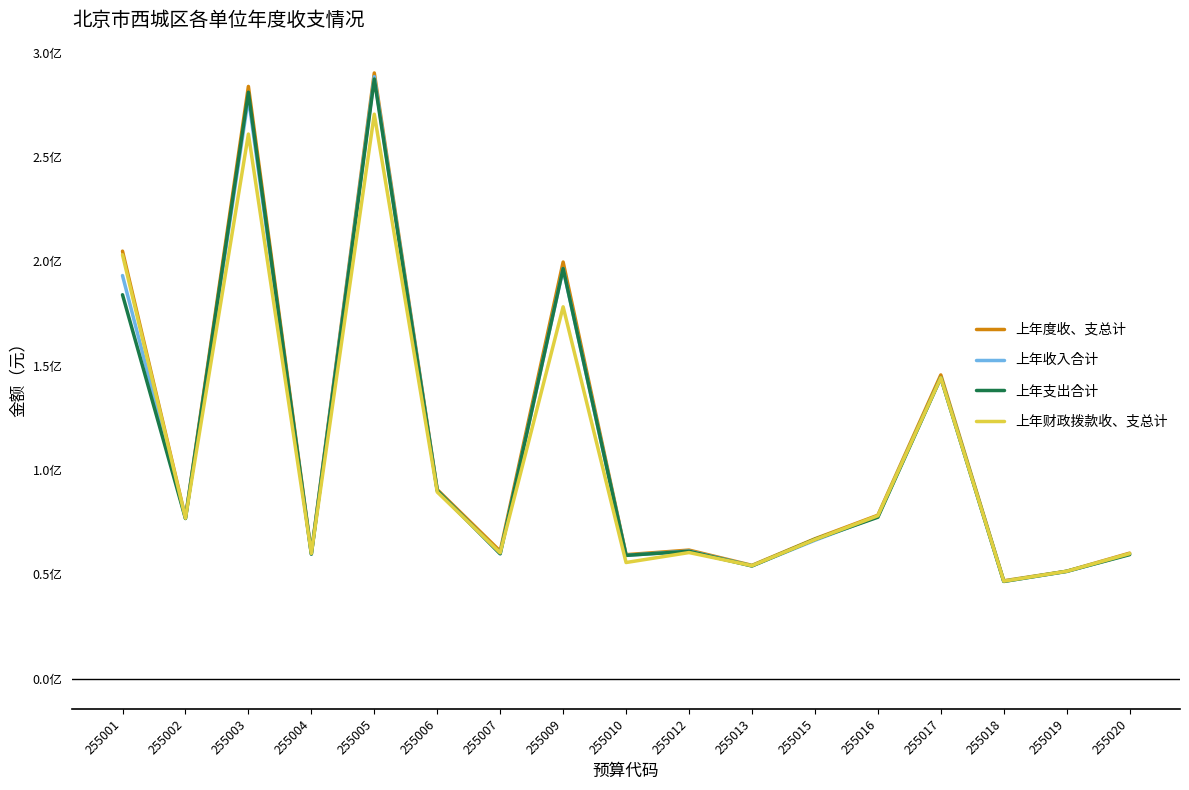

The value of 上年支出合计 at 255007 is 102378038.6. True or false?

False